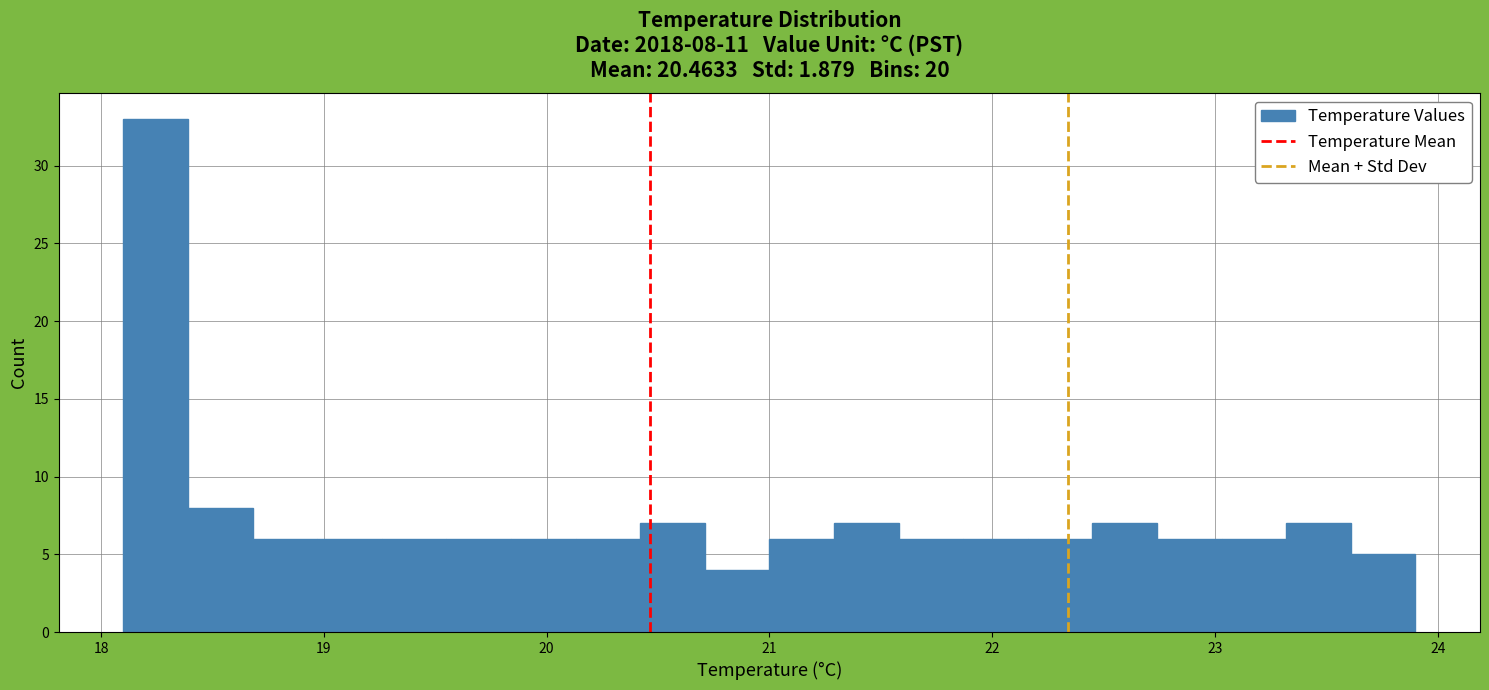

Read against the x-axis, roughly where is the centre of the tallest bar?

18.2